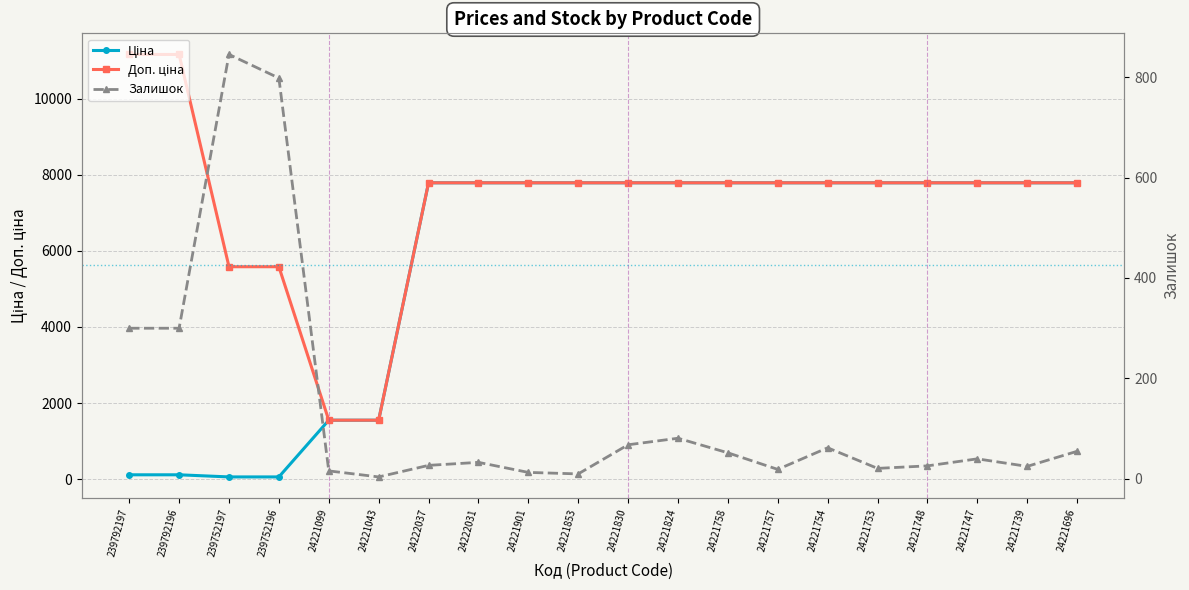

What is the sum of all Ціна values?

112531.7